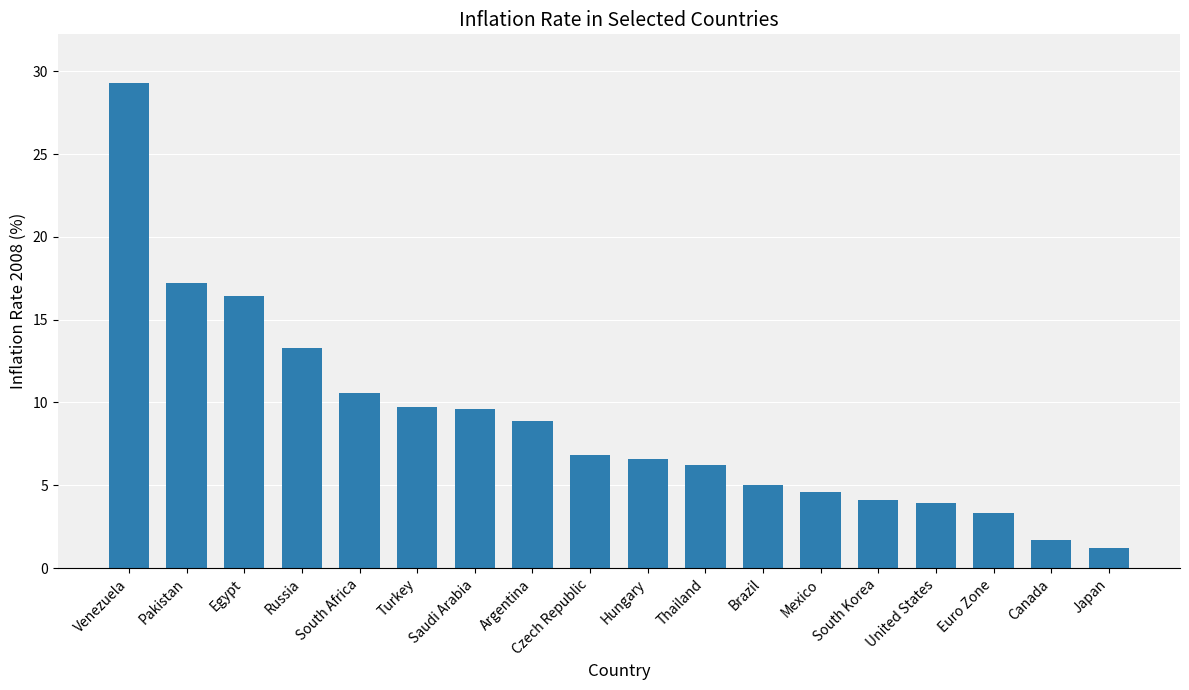

Where does the data first go above 6?

Venezuela